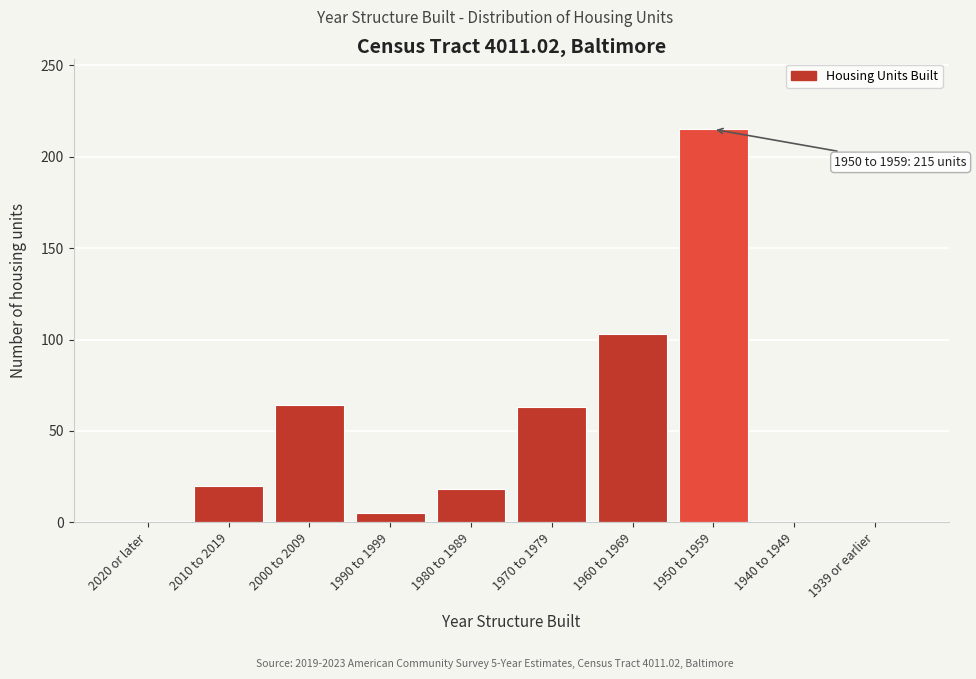

The chart shows a value of 63 at 1970 to 1979. True or false?

True